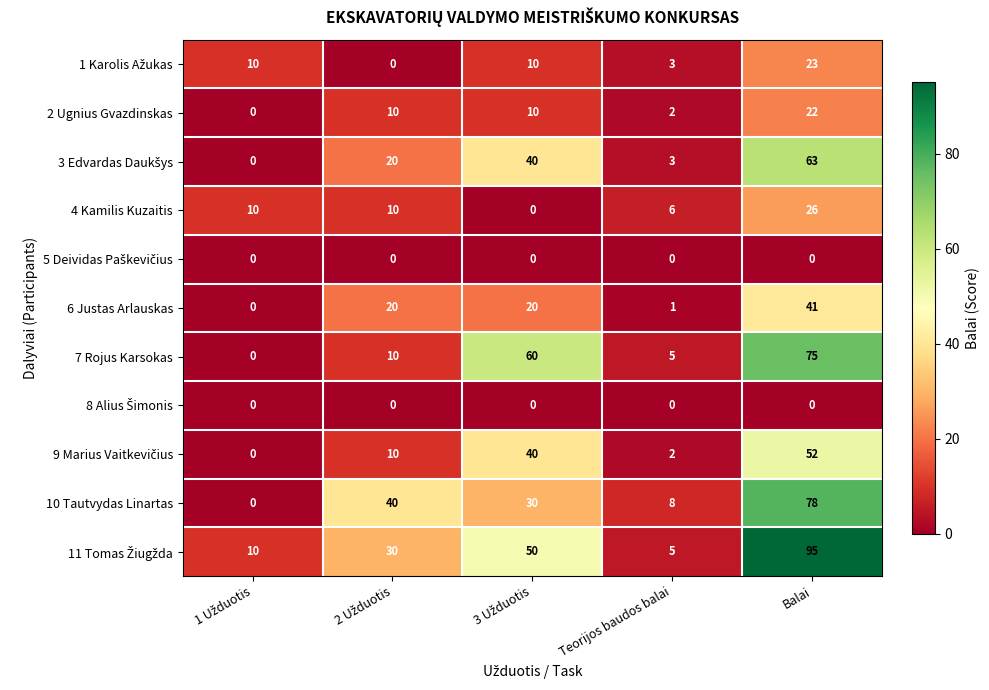

At which category is the sum across all series the highest?

Balai